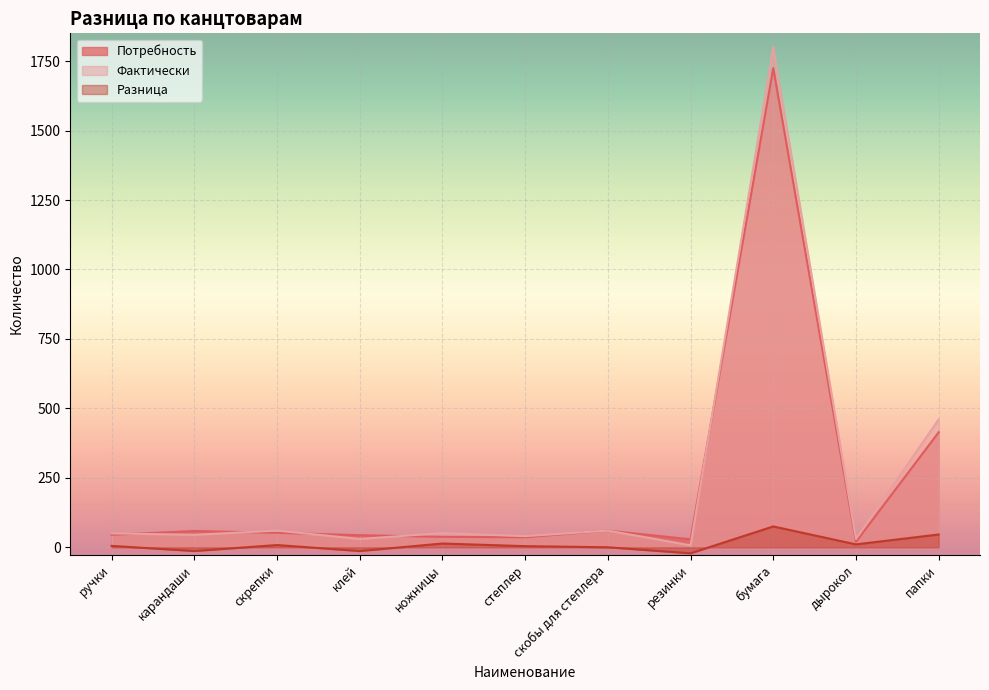

True or false: Разница has more than 2 points higher than both neighbors.

True